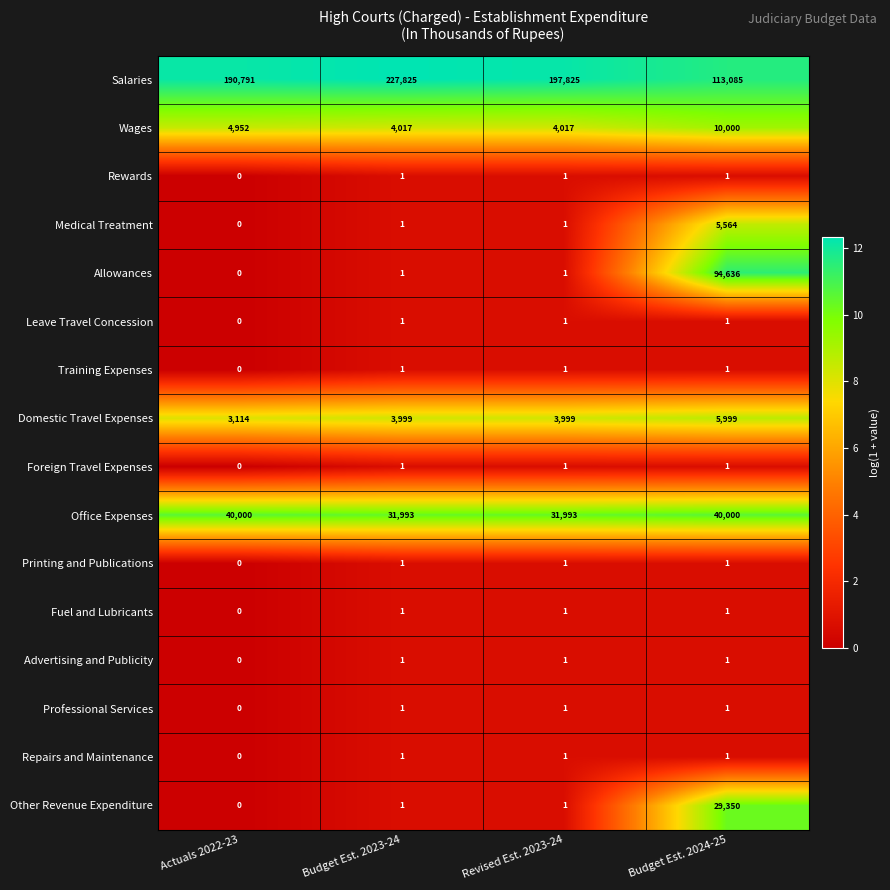

What is the sum of all Office Expenses values?

143986